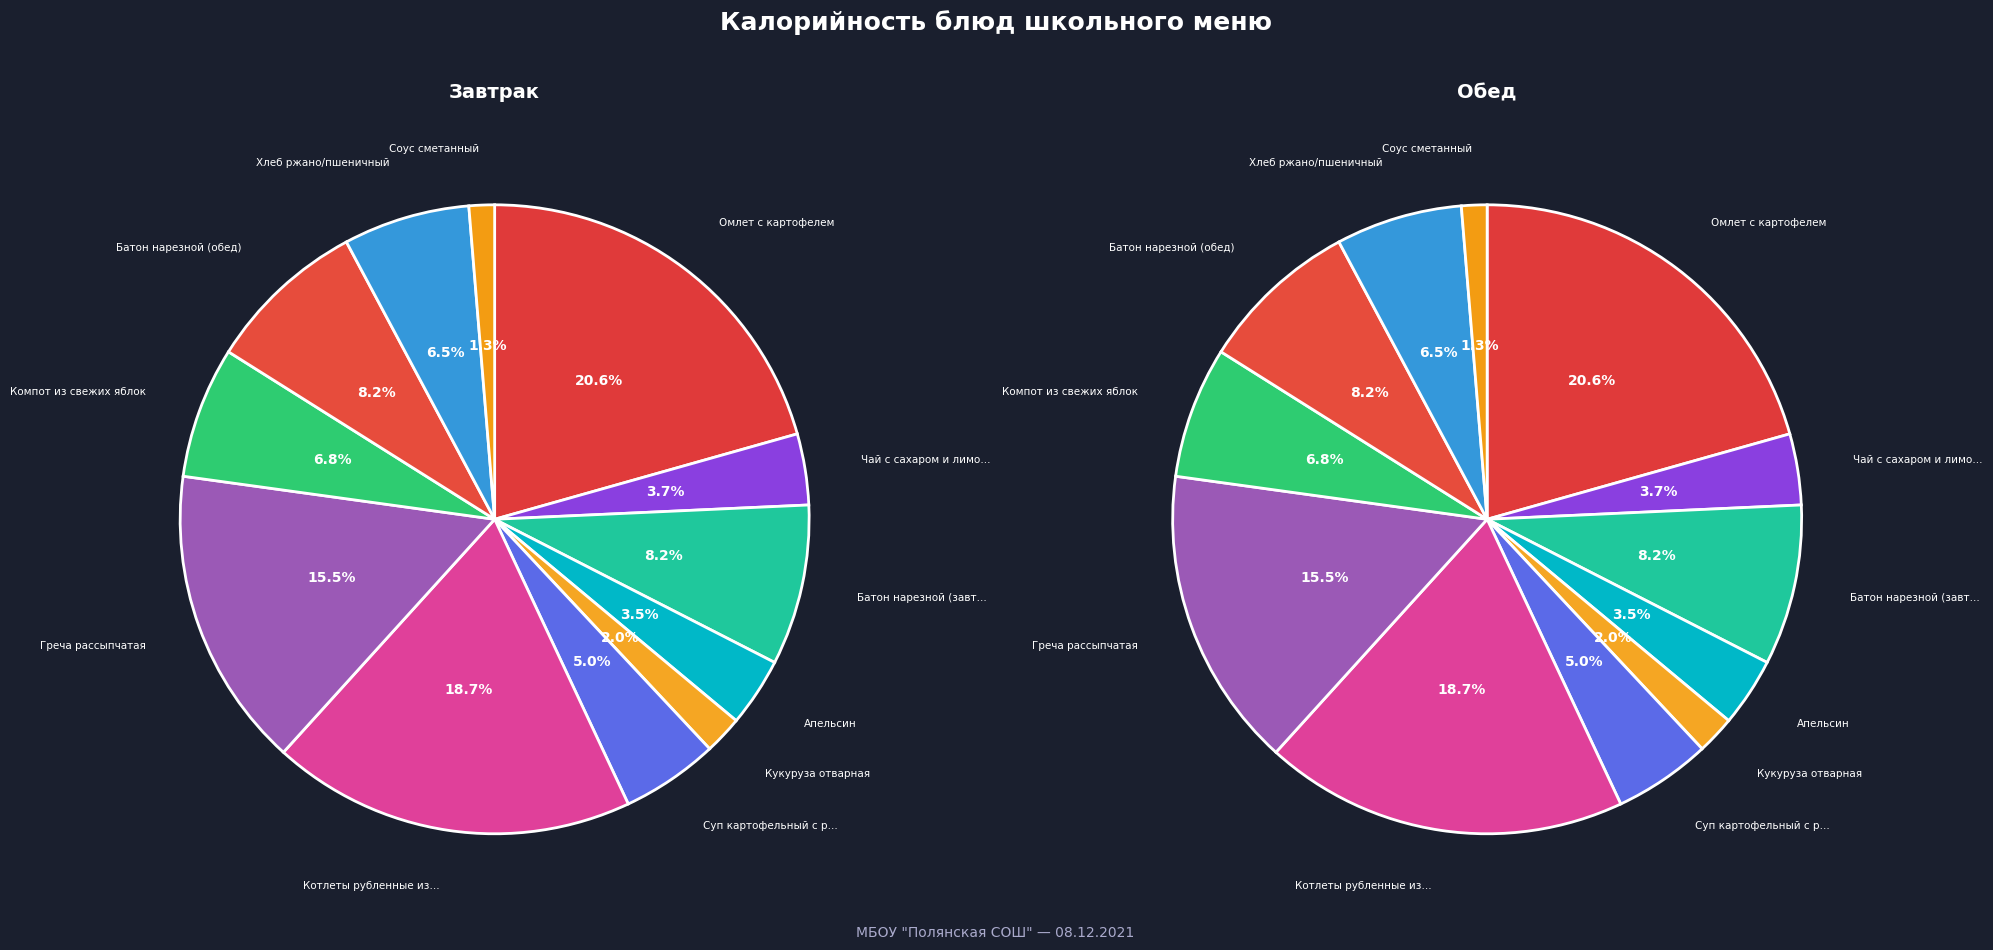

To the nearest percent, what is the difference between the largest and smallest slice percentages?

19%